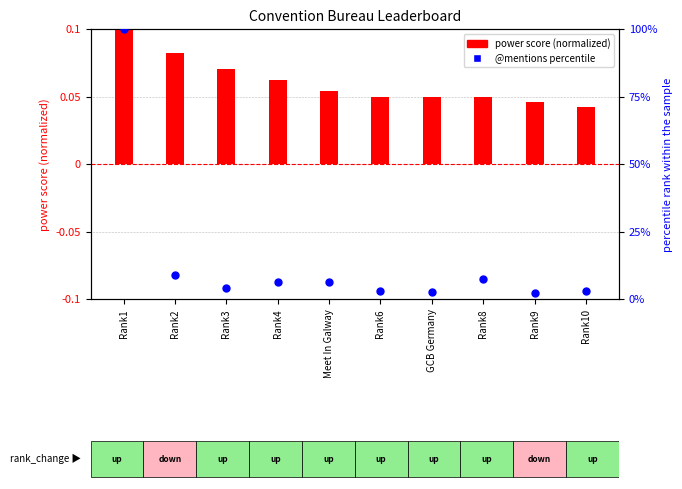

What are all the series names shown in the legend?

power score (normalized), @mentions percentile